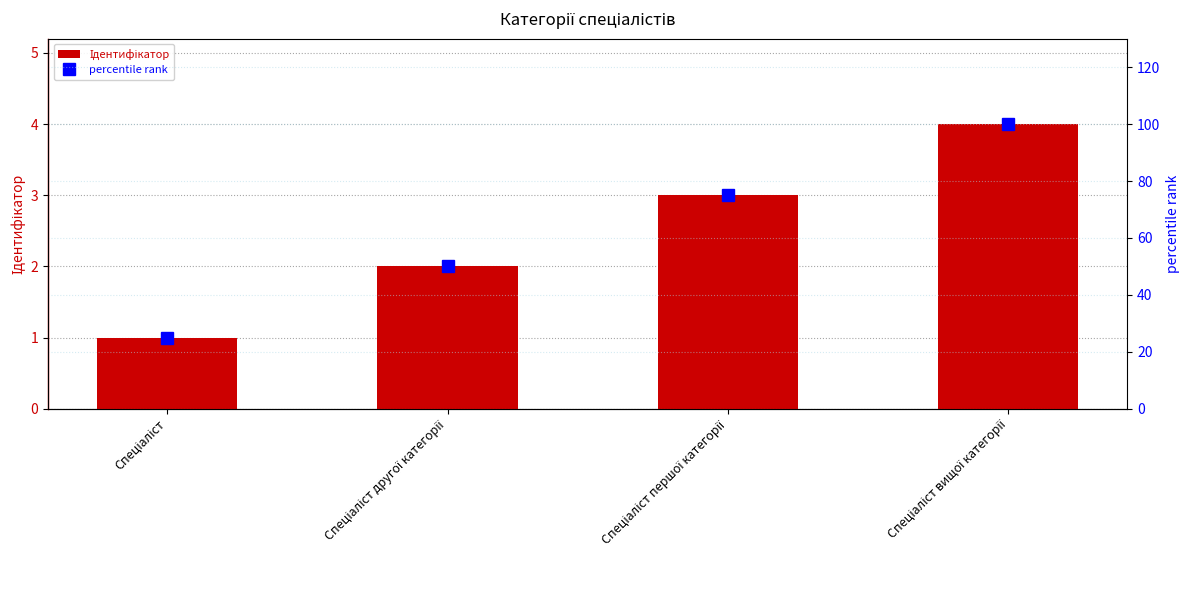

Reading left to right, list all the values displayed in this chart.

Ідентифікатор: 1	2	3	4
percentile rank: 25	50	75	100